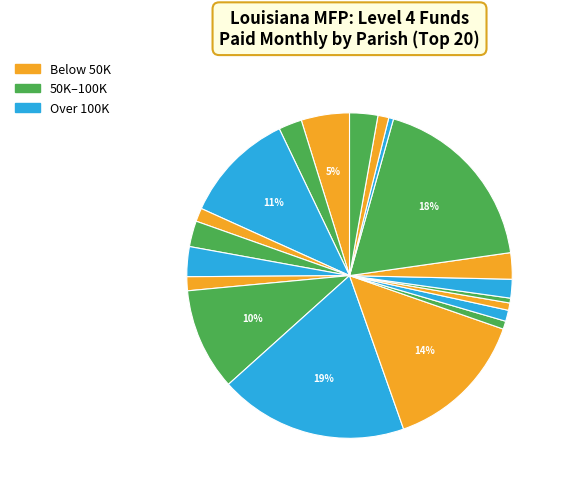

What is the smallest slice in the pie chart?

East Carroll